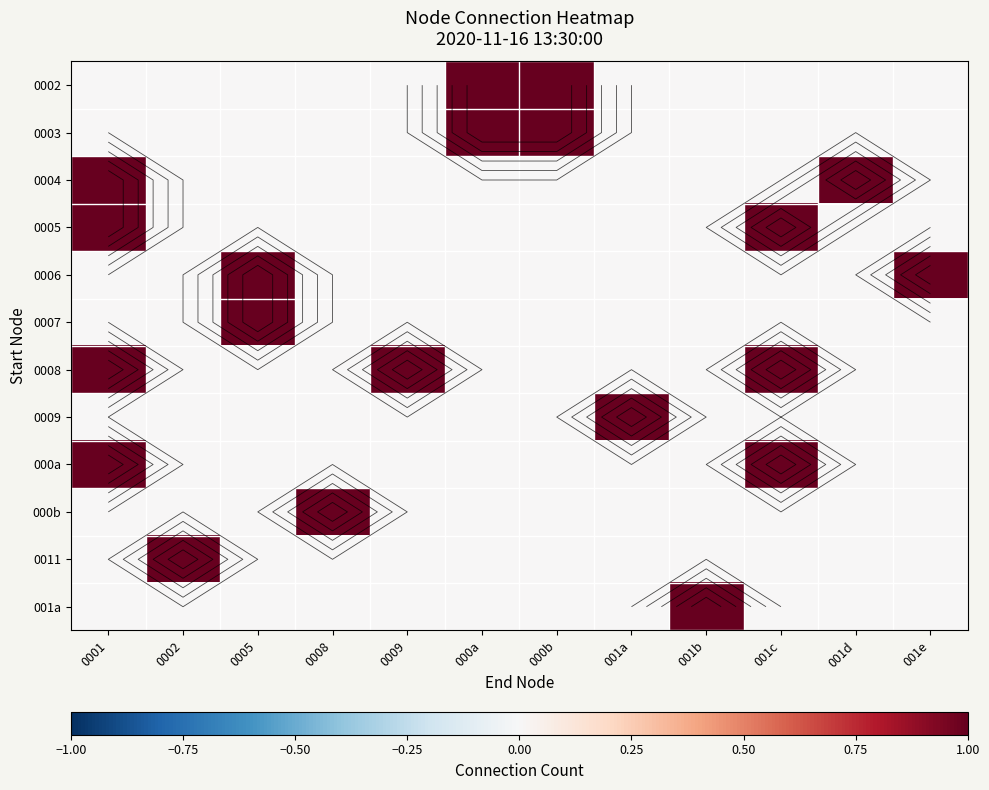

Is the value of 0007 at 001e greater than the value of 0003 at 0001?

No